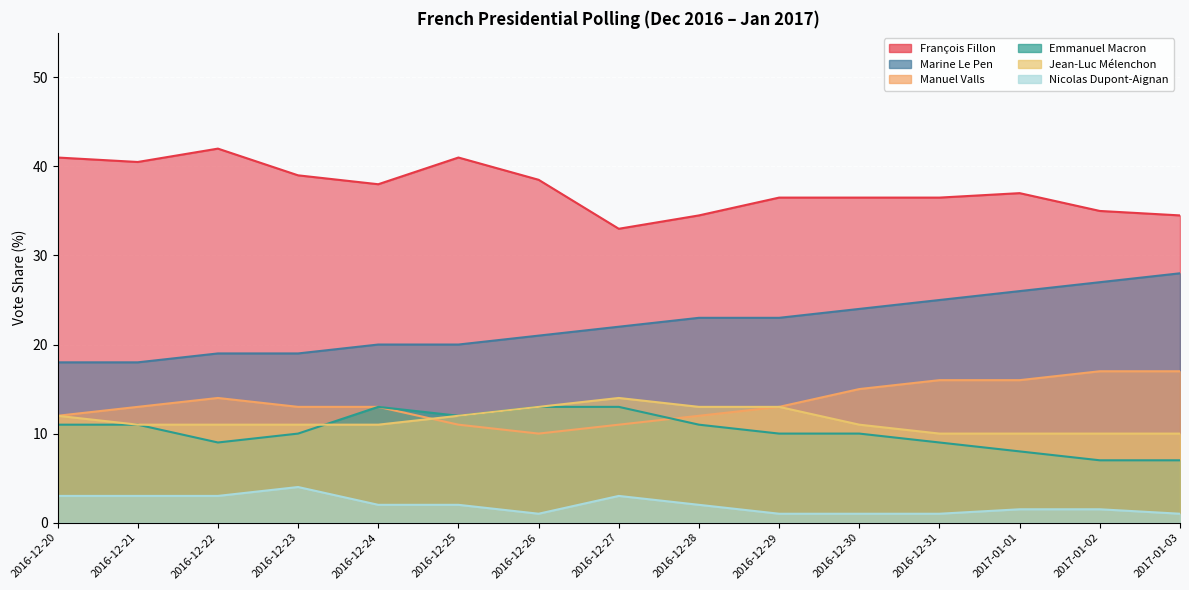

What is the minimum value shown in the chart?

1.0